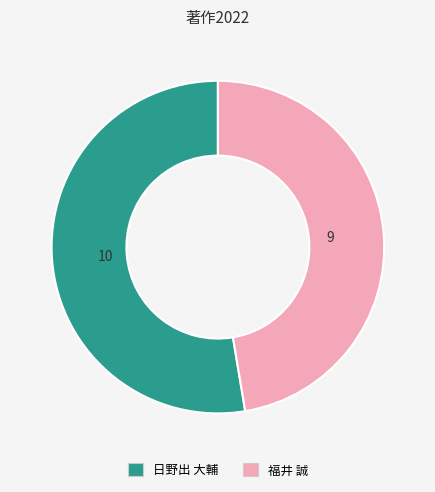

The 福井 誠 slice represents 47% of the pie. True or false?

True